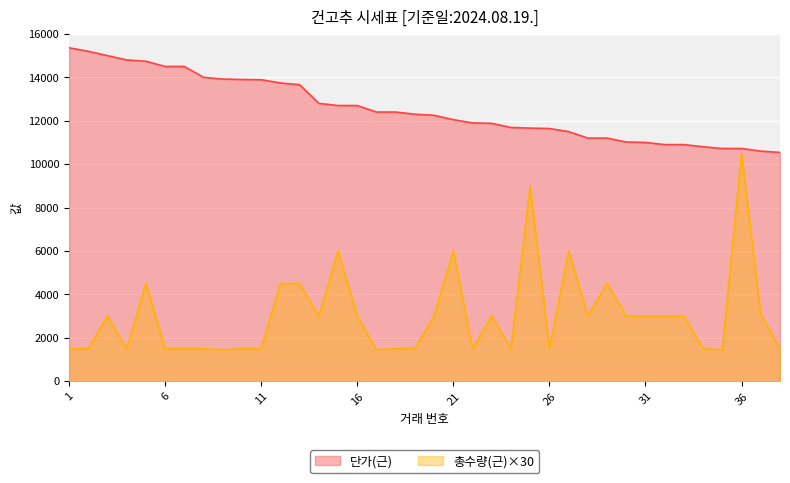

Which category has the lowest value across all series?

9